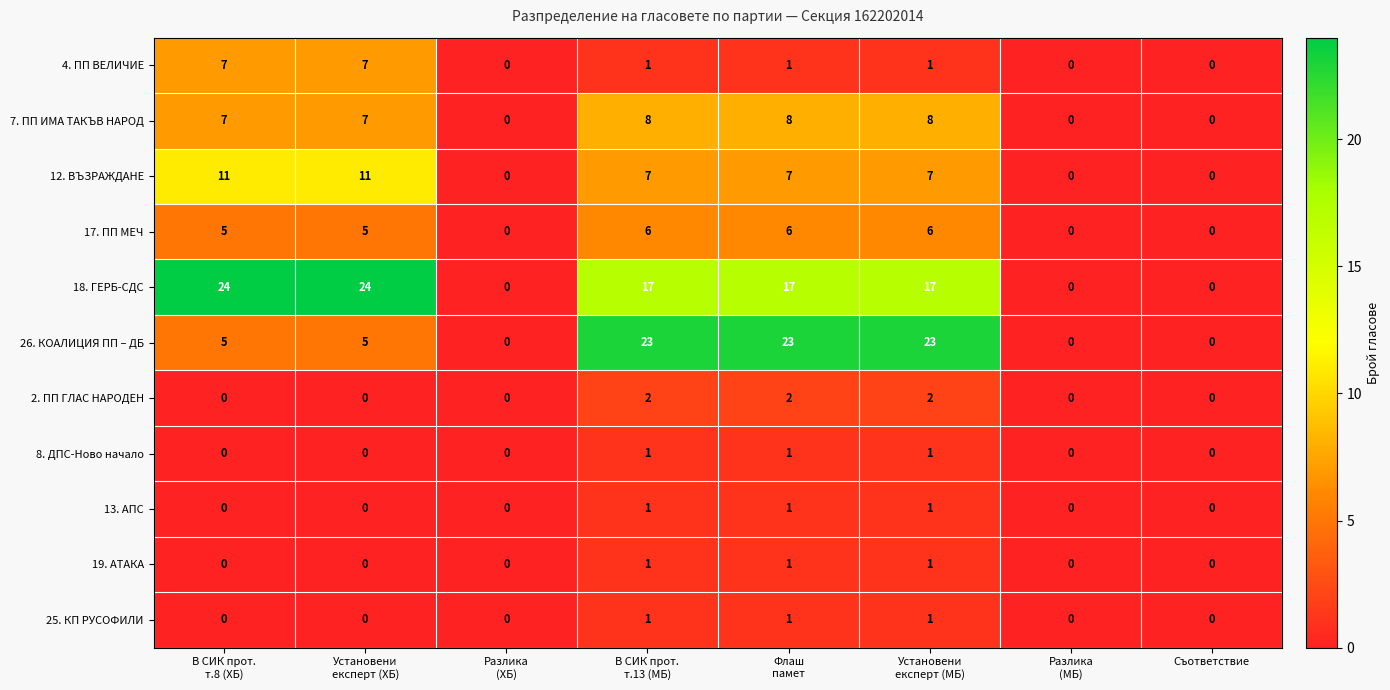

What is the difference between the highest and lowest values at Флаш
памет?

22